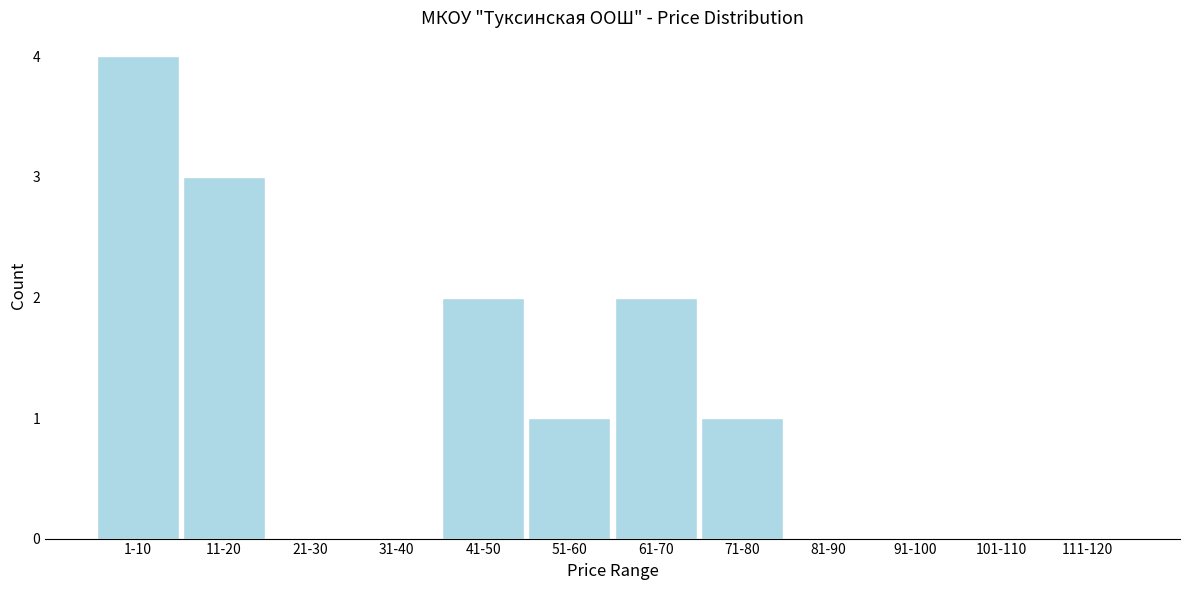

Reading left to right, what are all the values shown in this chart?

1-10=4	11-20=3	21-30=0	31-40=0	41-50=2	51-60=1	61-70=2	71-80=1	81-90=0	91-100=0	101-110=0	111-120=0